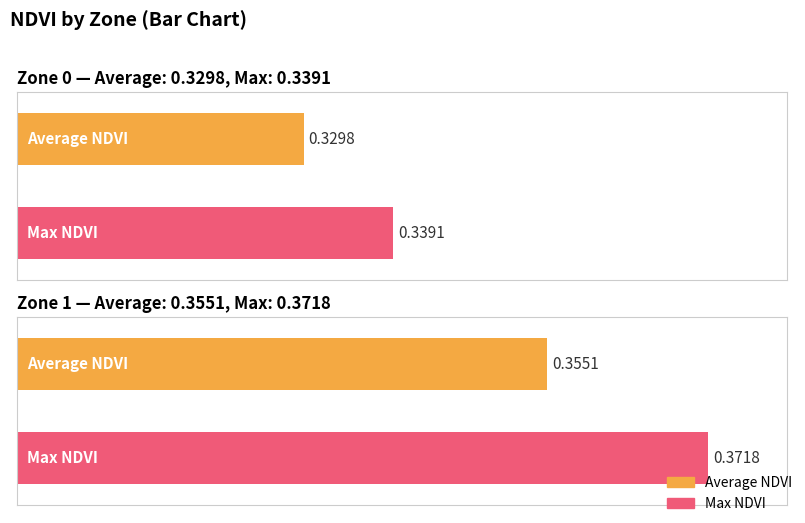

Does the chart contain stacked bars?

No